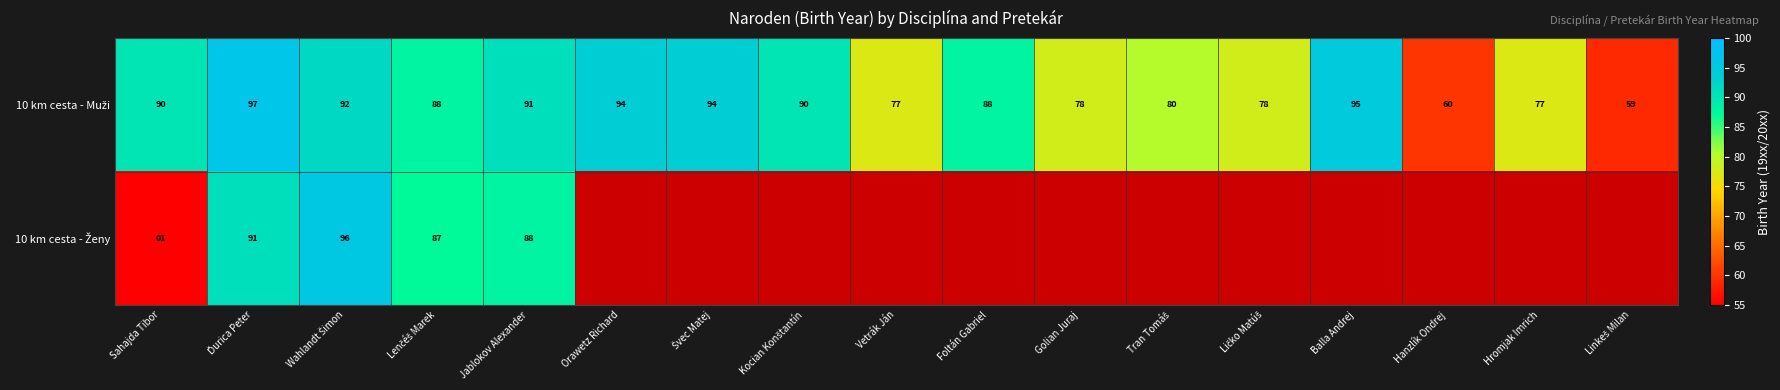

What is the difference between the maximum and minimum values in the 10 km cesta - Muži series?

38